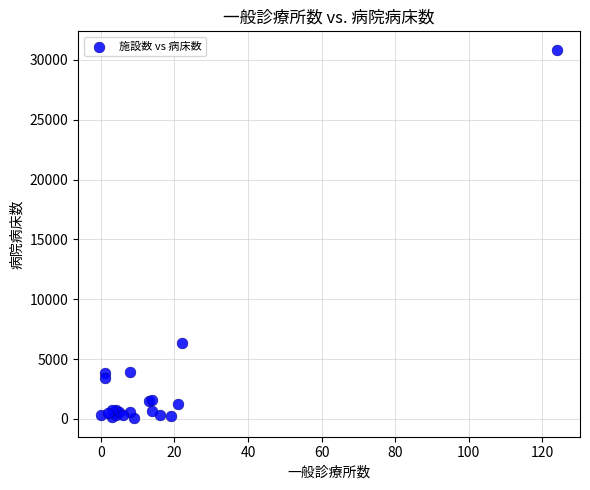

What Y value in the scatter plot is closest to 15455?

6332